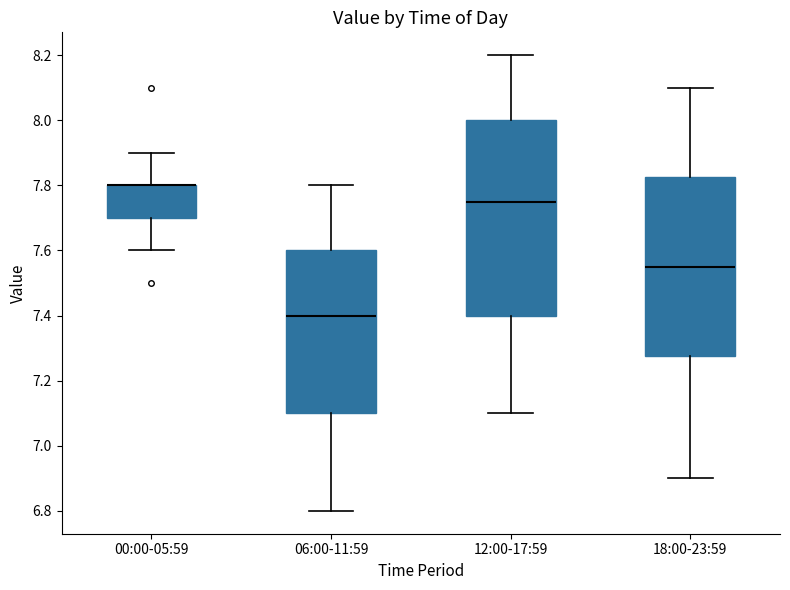

Which box is the tallest, from its lower edge to its upper edge?

12:00-17:59